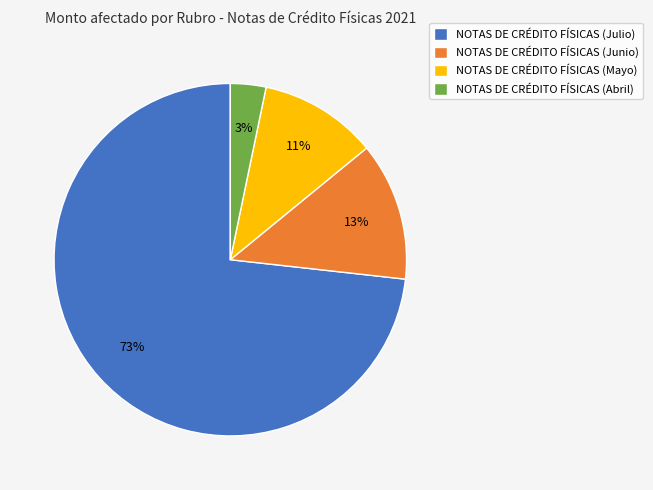

Rank the categories by value from lowest to highest.

NOTAS DE CRÉDITO FÍSICAS (Abril), NOTAS DE CRÉDITO FÍSICAS (Mayo), NOTAS DE CRÉDITO FÍSICAS (Junio), NOTAS DE CRÉDITO FÍSICAS (Julio)